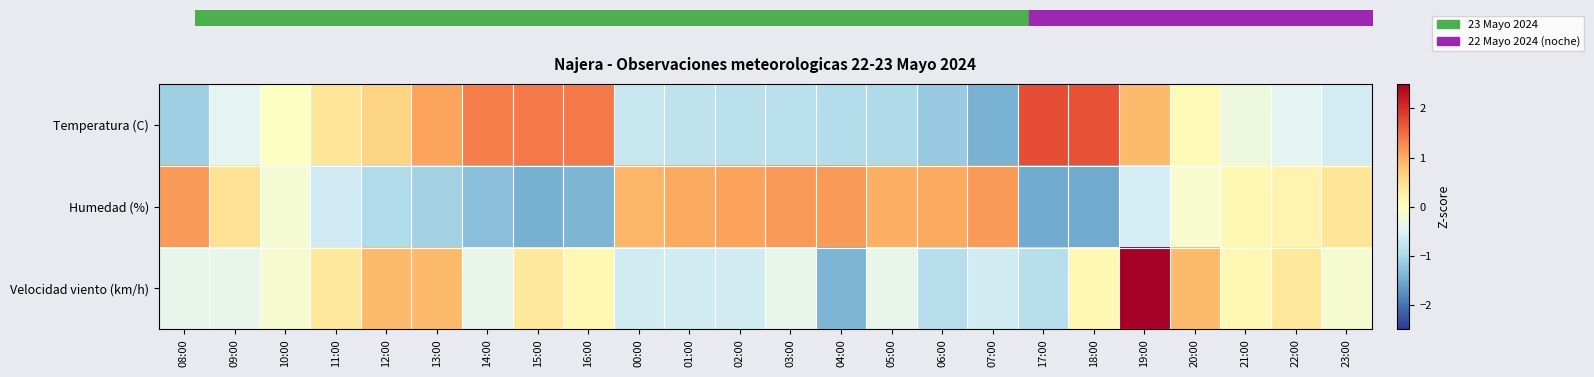

Reading left to right, transcribe all the data shown in this chart.

Temperatura (C): 08:00=-1.1	09:00=-0.4	10:00=-0.0	11:00=0.4	12:00=0.6	13:00=1.1	14:00=1.4	15:00=1.4	16:00=1.4	00:00=-0.7	01:00=-0.8	02:00=-0.8	03:00=-0.8	04:00=-0.9	05:00=-1.0	06:00=-1.2	07:00=-1.4	17:00=1.7	18:00=1.7	19:00=0.9	20:00=0.1	21:00=-0.3	22:00=-0.4	23:00=-0.6
Humedad (%): 08:00=1.1	09:00=0.5	10:00=-0.2	11:00=-0.7	12:00=-0.9	13:00=-1.1	14:00=-1.3	15:00=-1.5	16:00=-1.4	00:00=0.9	01:00=1.0	02:00=1.1	03:00=1.1	04:00=1.1	05:00=1.0	06:00=1.0	07:00=1.1	17:00=-1.5	18:00=-1.5	19:00=-0.6	20:00=-0.1	21:00=0.1	22:00=0.2	23:00=0.4
Velocidad viento (km/h): 08:00=-0.4	09:00=-0.4	10:00=-0.1	11:00=0.4	12:00=0.9	13:00=0.9	14:00=-0.4	15:00=0.4	16:00=0.1	00:00=-0.6	01:00=-0.6	02:00=-0.6	03:00=-0.4	04:00=-1.4	05:00=-0.4	06:00=-0.9	07:00=-0.6	17:00=-0.9	18:00=0.1	19:00=3.9	20:00=0.9	21:00=0.1	22:00=0.4	23:00=-0.1